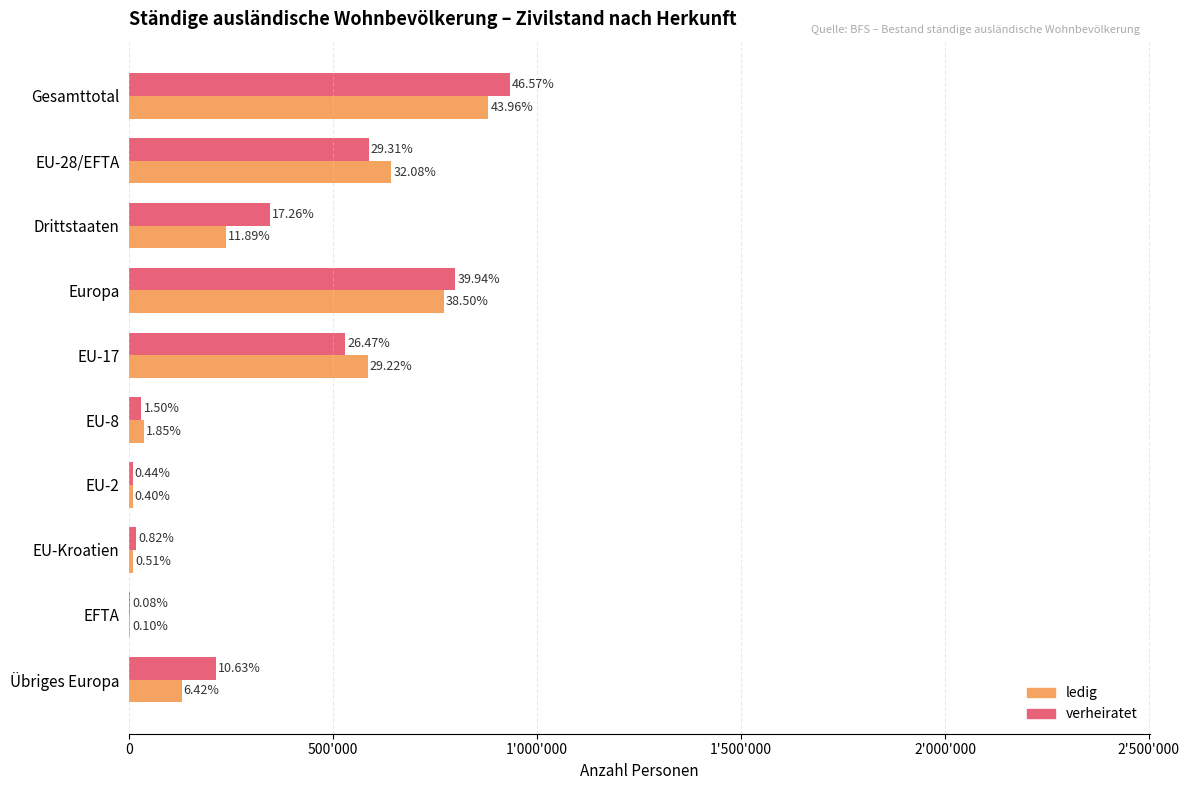

What are all the series names shown in the legend?

ledig, verheiratet